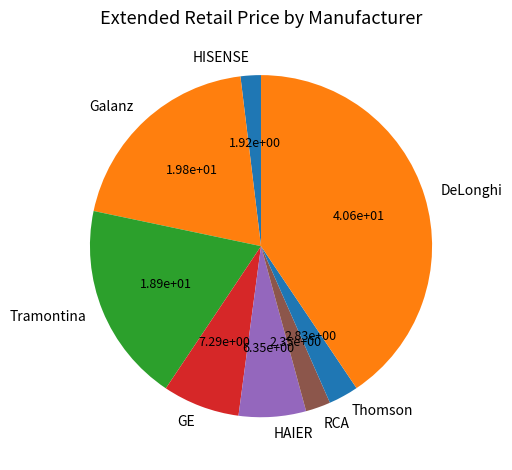

Which has a higher value, RCA or HAIER?

HAIER